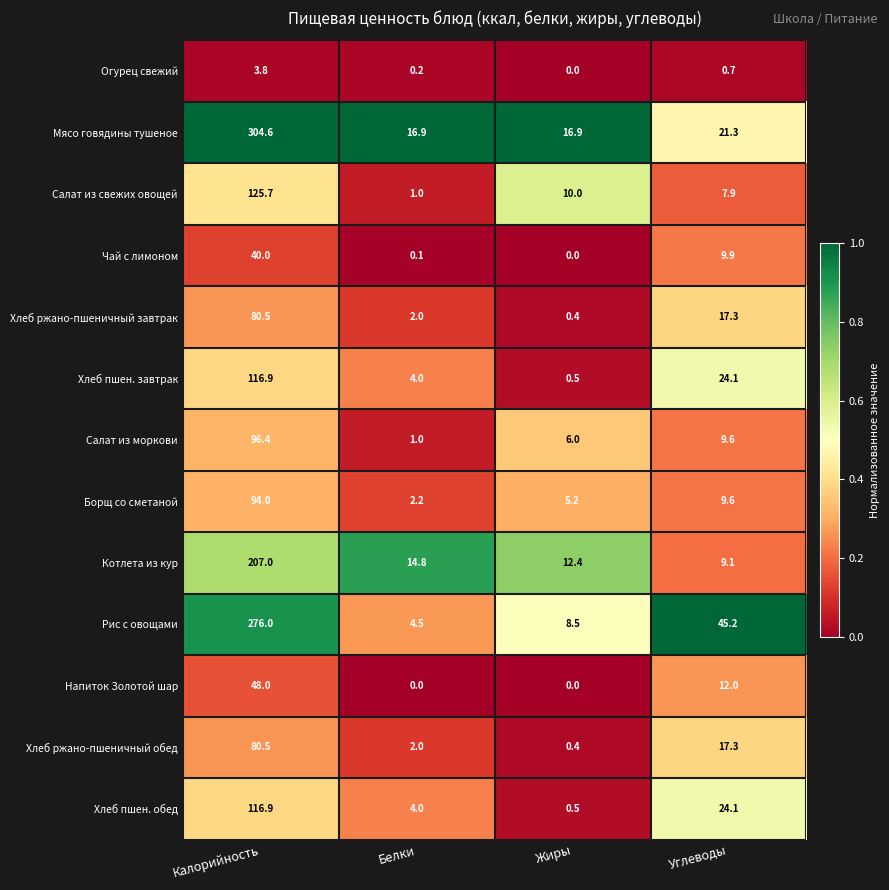

What is the difference between the maximum and minimum values in the Хлеб ржано-пшеничный обед series?

80.1